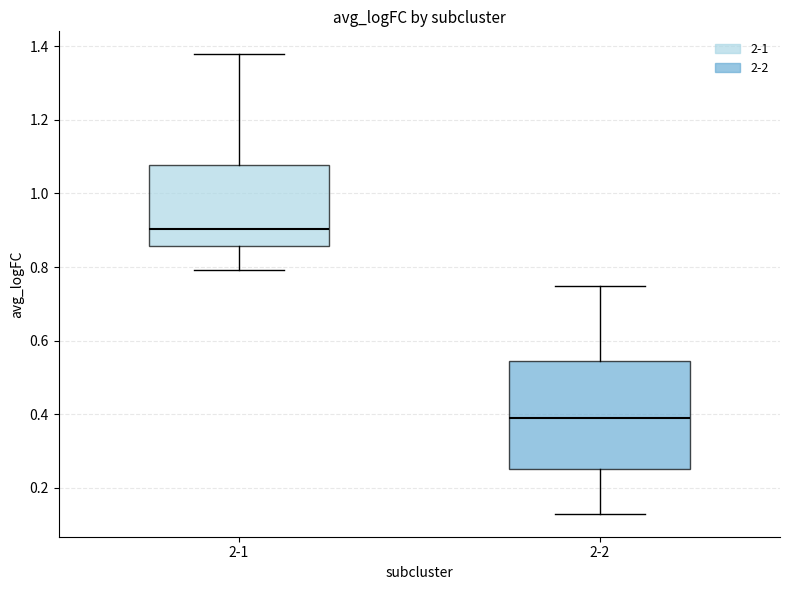

Where is the upper edge of the box for 2-1 on the y-axis? The values are not printed on the chart, so give them approximately, as read against the axis.

1.08